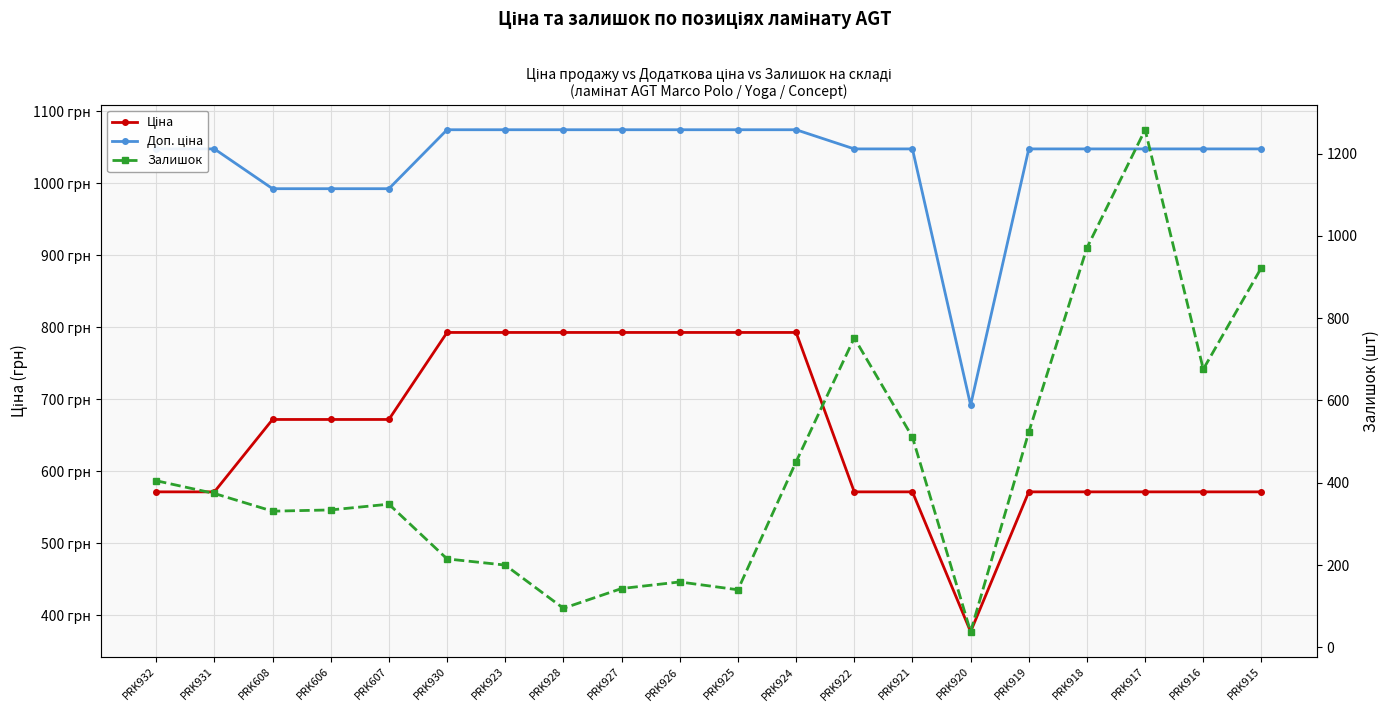

What is the difference between the maximum and minimum values in the Залишок series?

1220.0